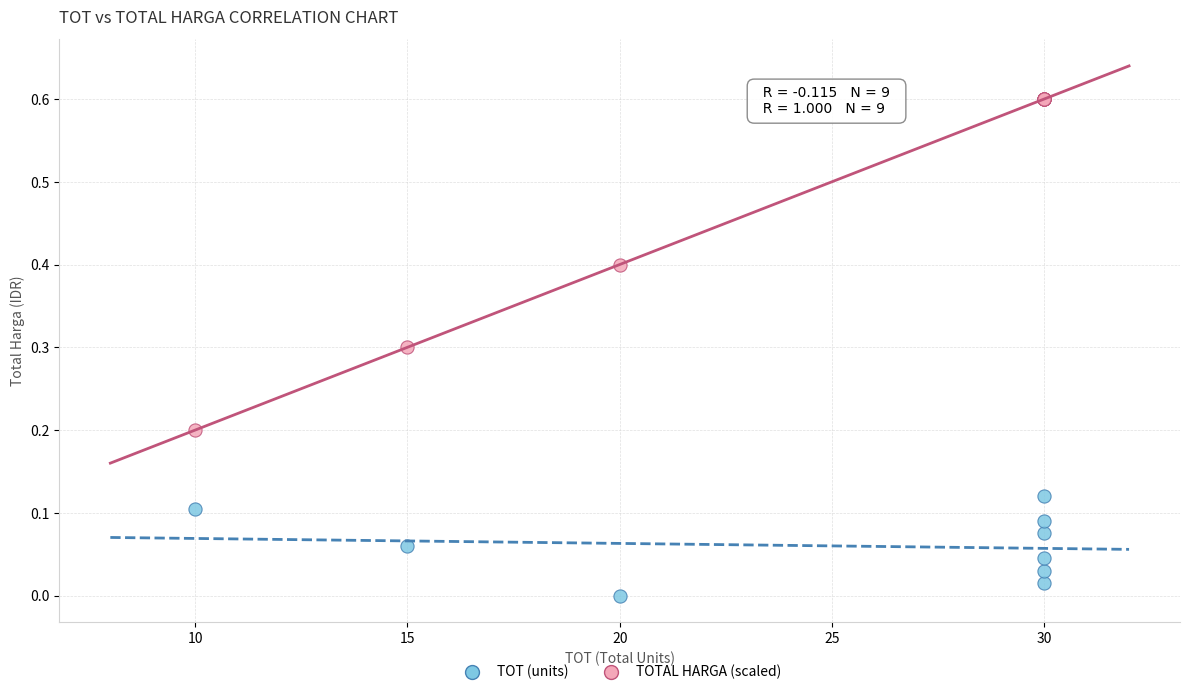

Which series reaches the minimum Y coordinate?

TOT (units)